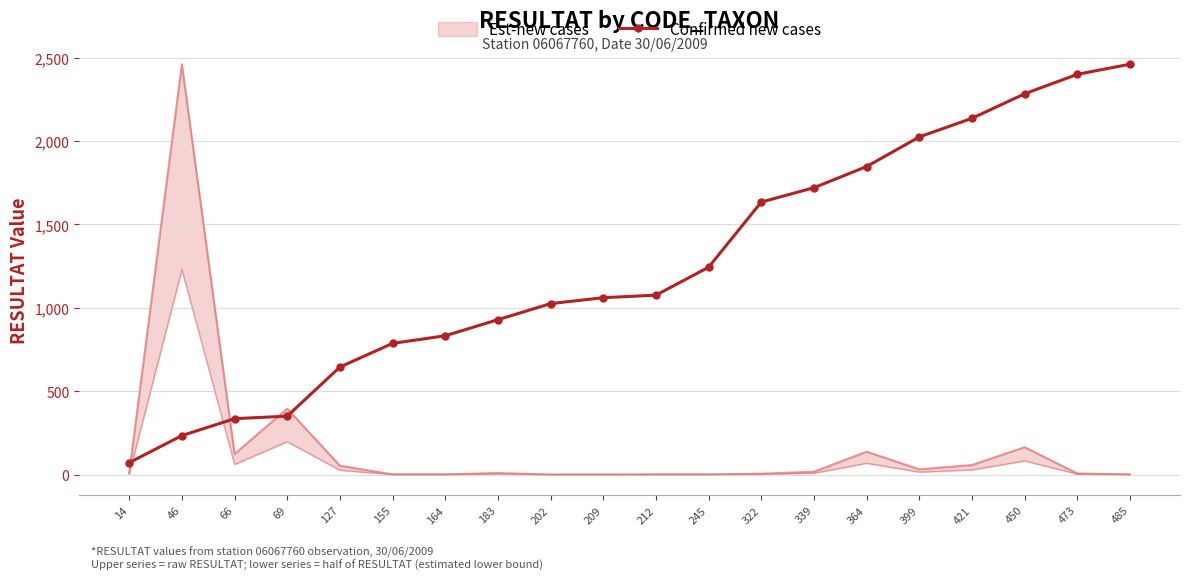

List the labels in order of value, largest first.

485, 473, 450, 421, 399, 364, 339, 322, 245, 212, 209, 202, 183, 164, 155, 127, 69, 66, 46, 14